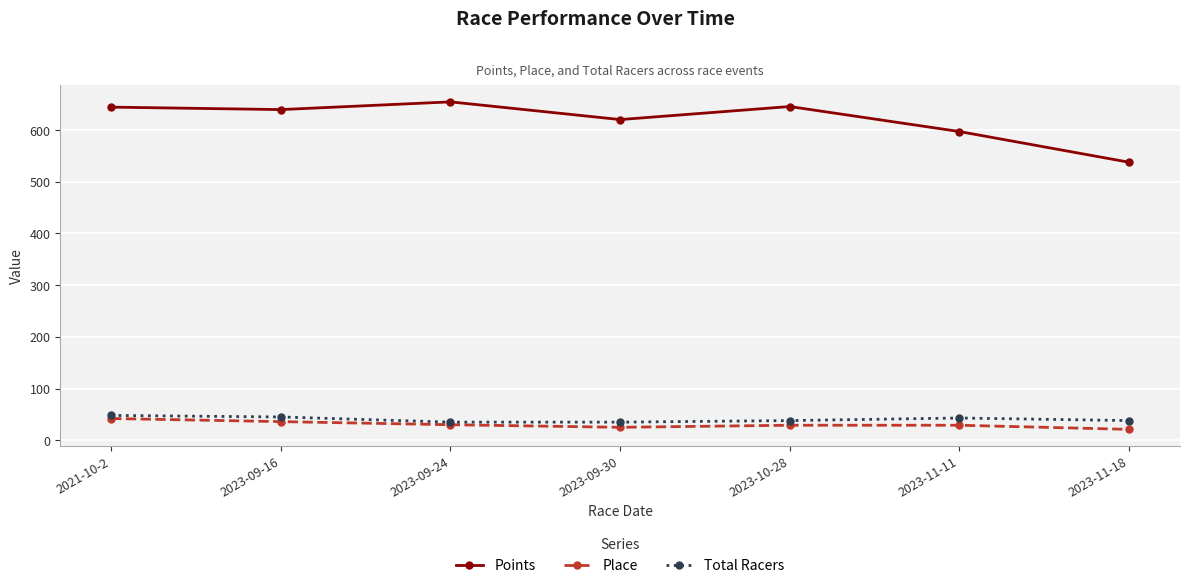

How many interior local peaks does the Points series have?

2